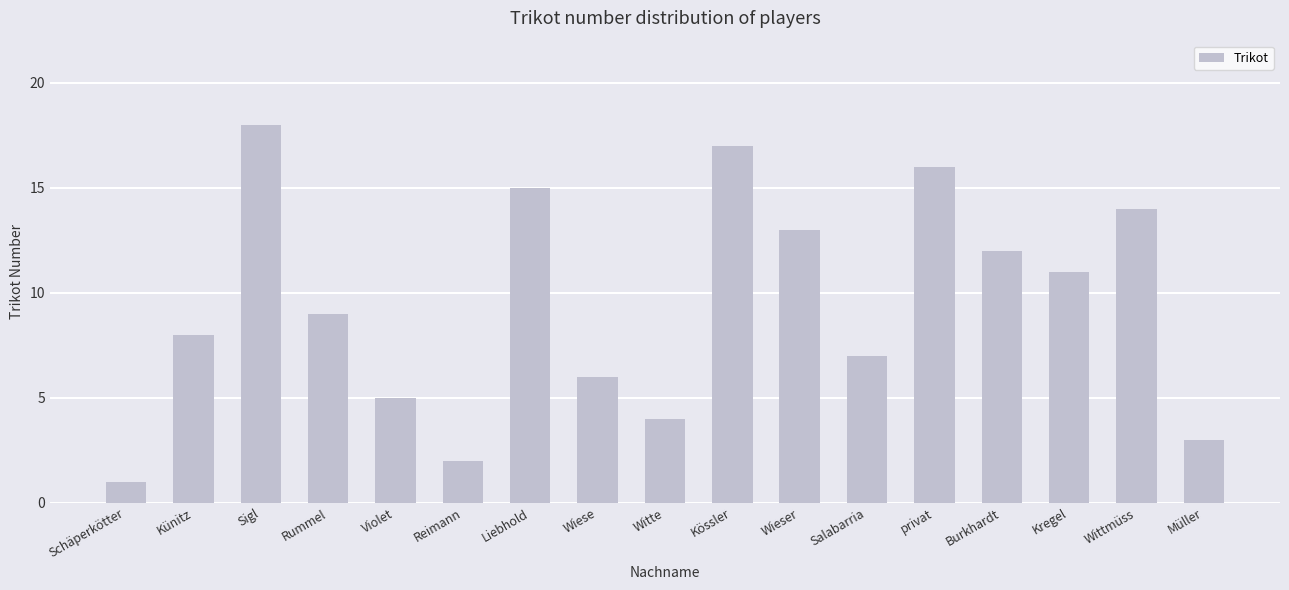

What is the smallest value displayed?

1